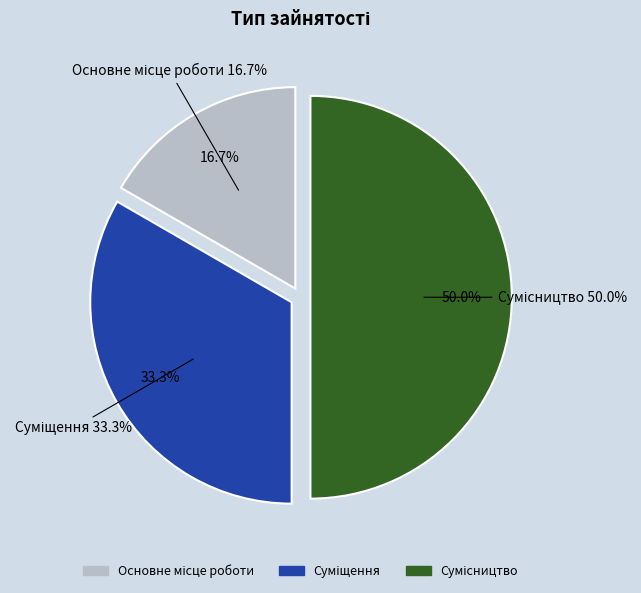

What percentage do Суміщення and Сумісництво together represent?

83.3%